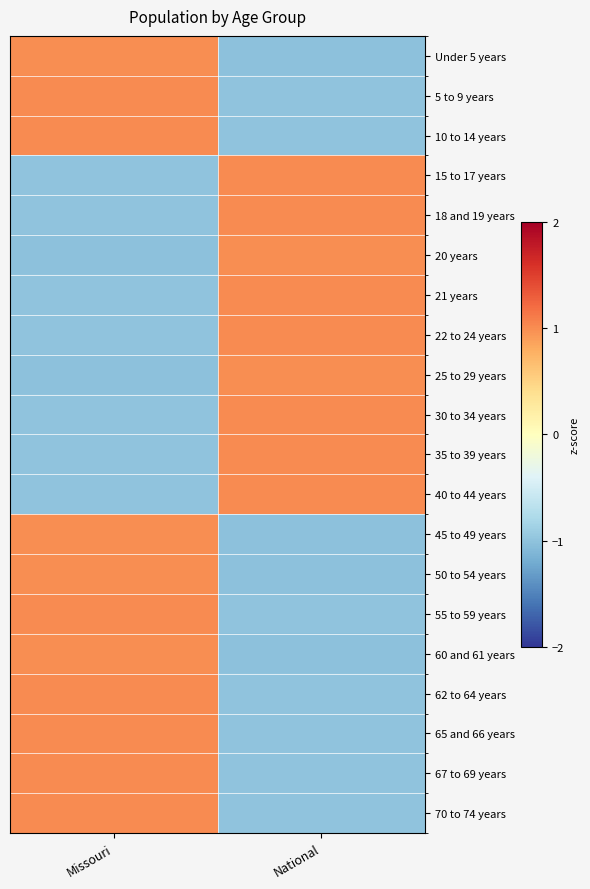

Which has a higher value, Missouri or National?

Missouri